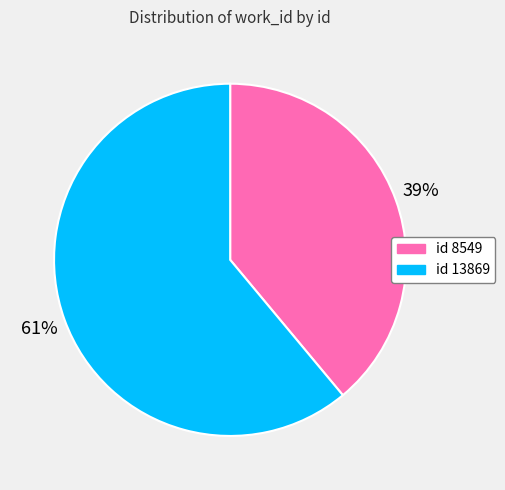

To the nearest percent, what is the difference between the largest and smallest slice percentages?

22%